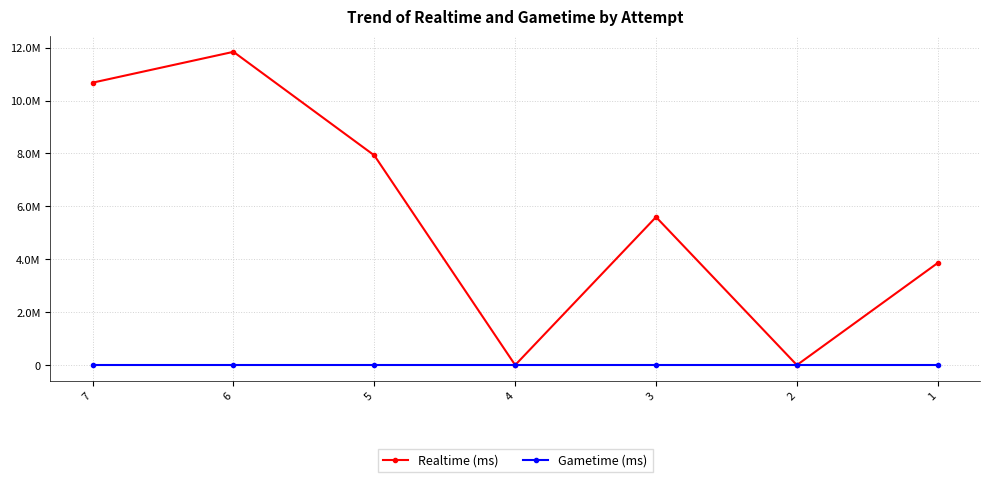

Is the value of Gametime (ms) at 4 greater than the value of Realtime (ms) at 6?

No